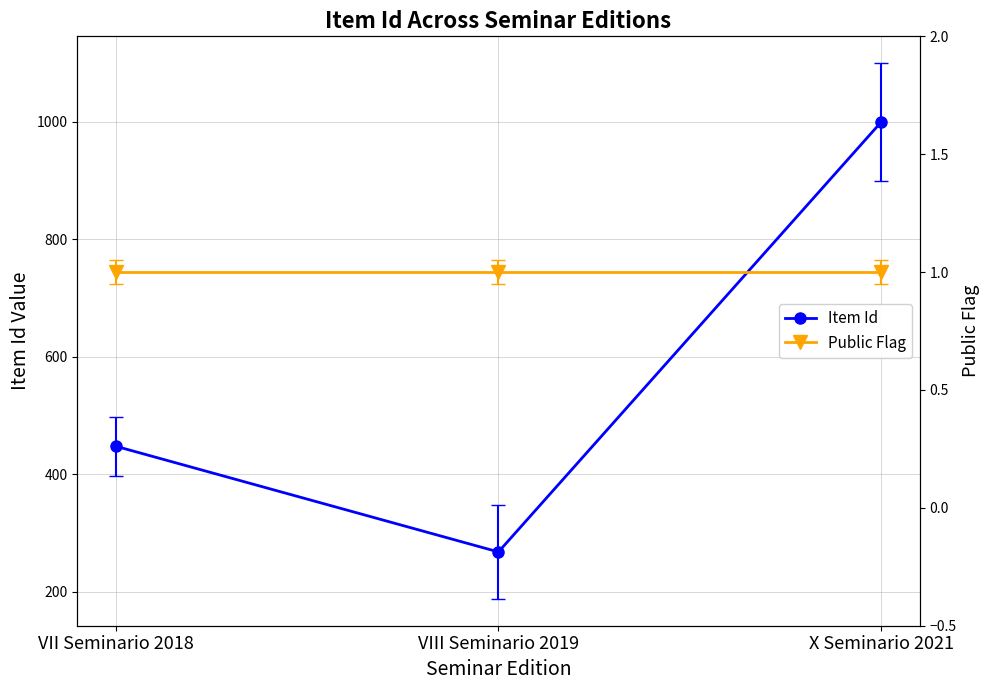

Read the Item Id value at X Seminario 2021, to the nearest 100.

1000